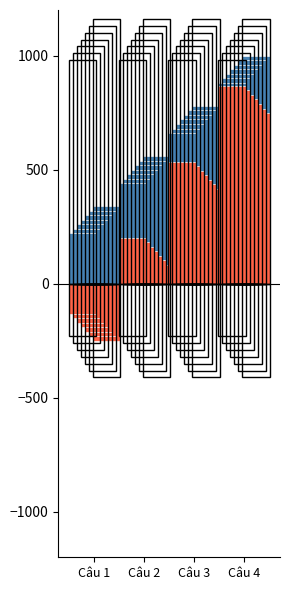

What is the value of the Mã đề bar at the 4th from the left?

868.0